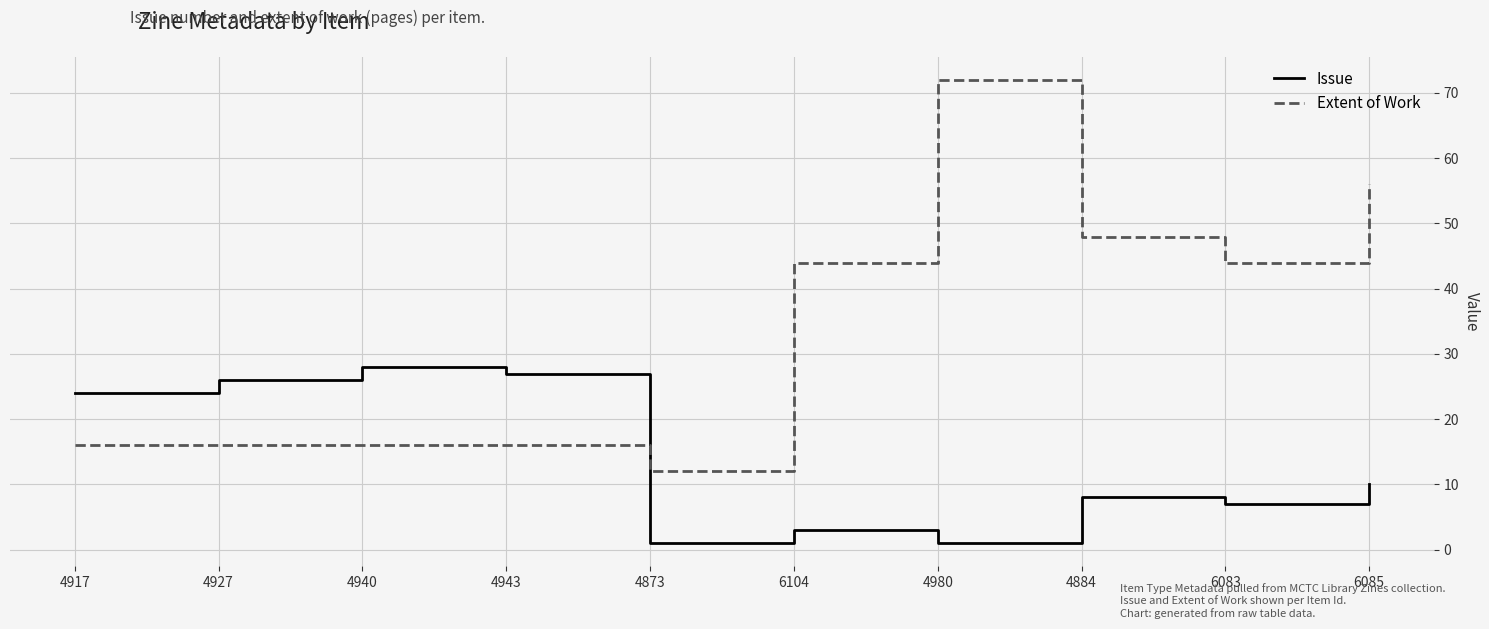

What position from the left is 4884?

8